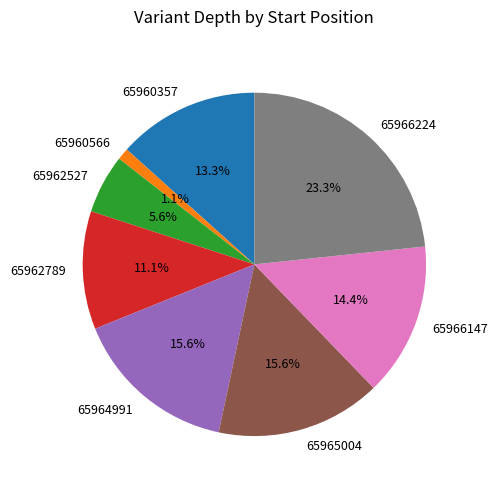

To the nearest percent, what percentage of the pie is 65960566?

1%